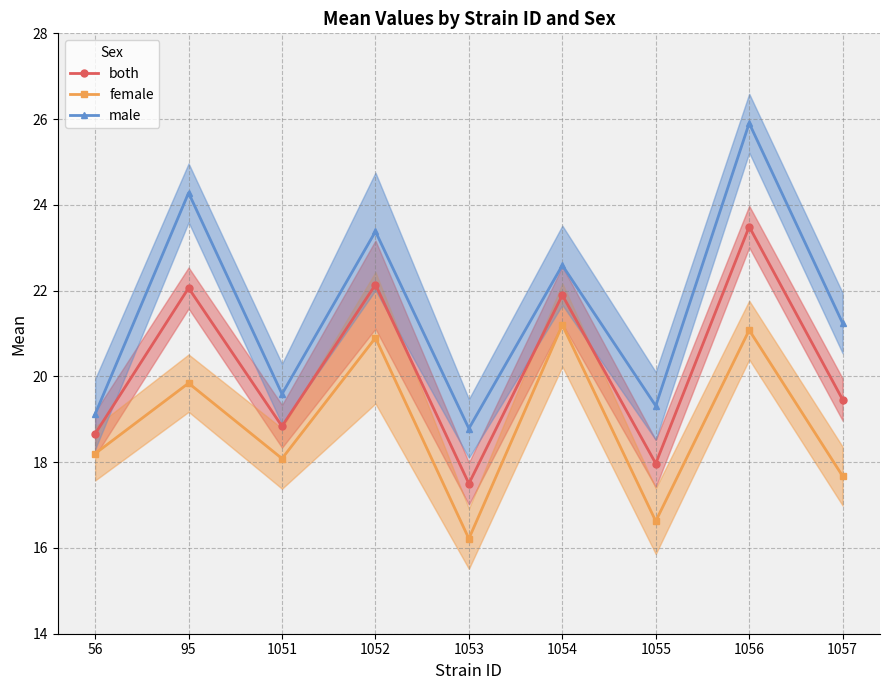

In both, how many points are higher than both neighbors (excluding endpoints)?

4